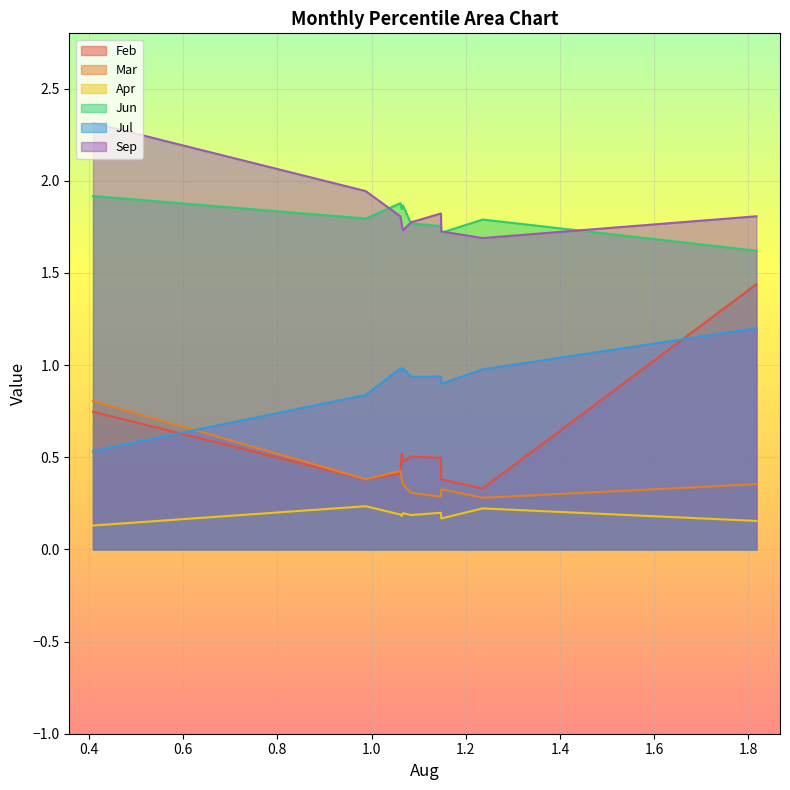

Which series has the largest range (max minus min)?

Feb